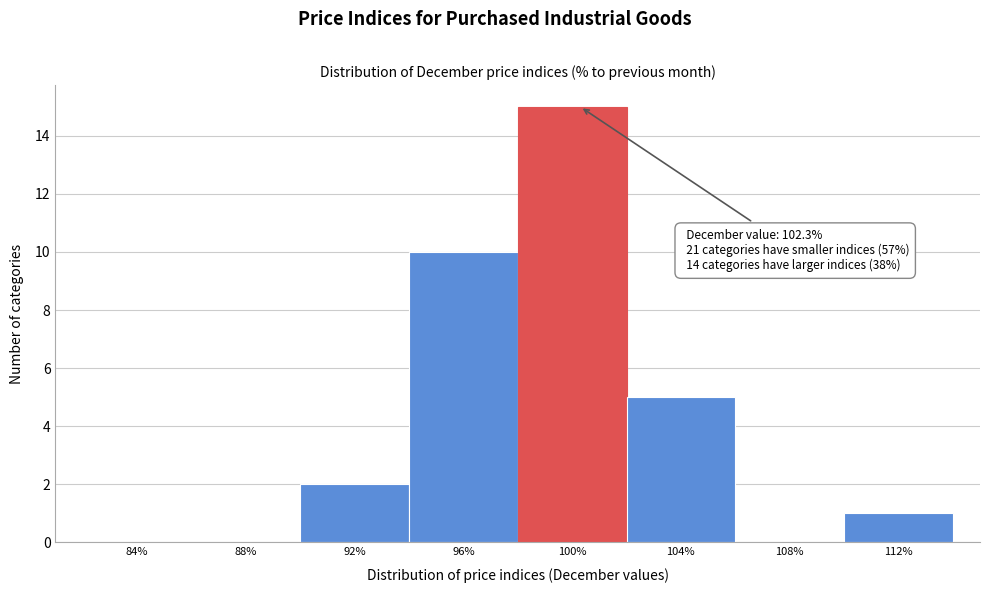

Reading right to left, what are all the values shown in this chart?

112%=1	108%=0	104%=5	100%=15	96%=10	92%=2	88%=0	84%=0